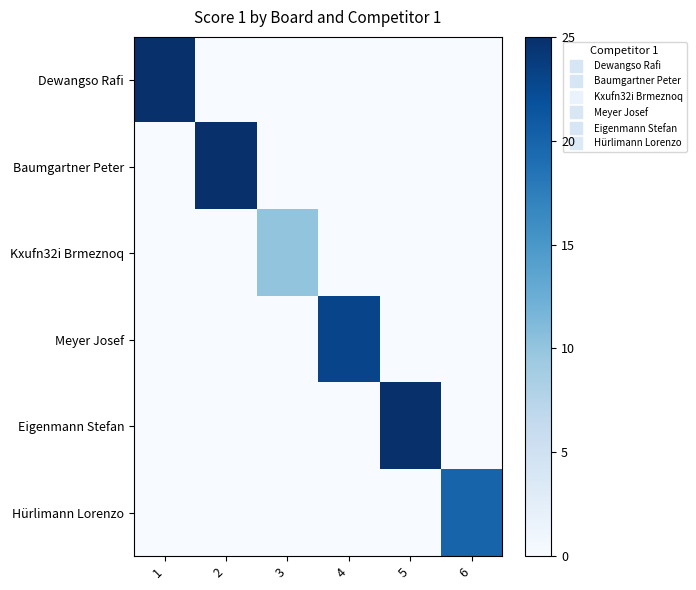

Count the number of data series in this chart.

6